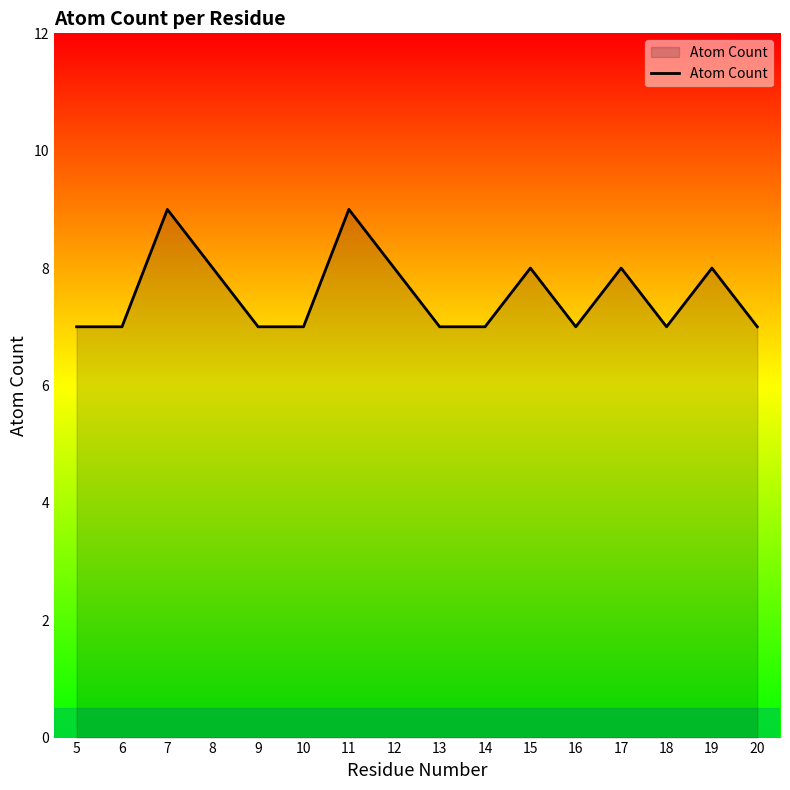

True or false: the data shows 3 at 17.

False